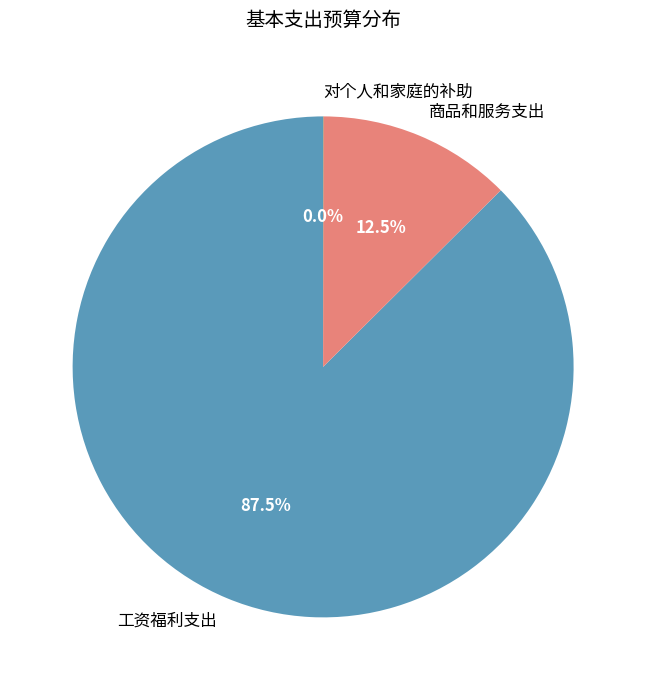

What is the largest slice in the pie chart?

工资福利支出